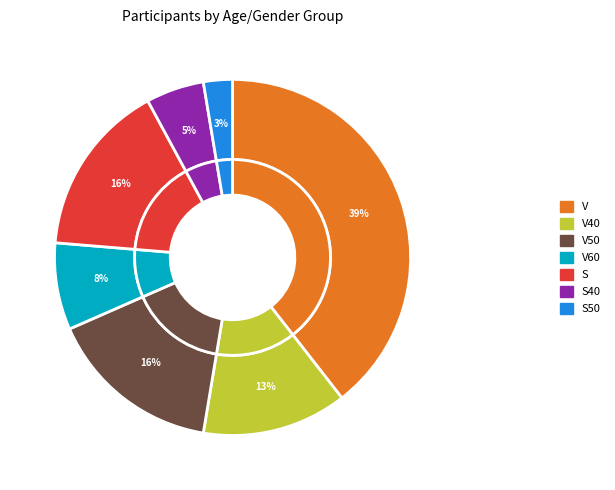

Which slice is the largest?

V